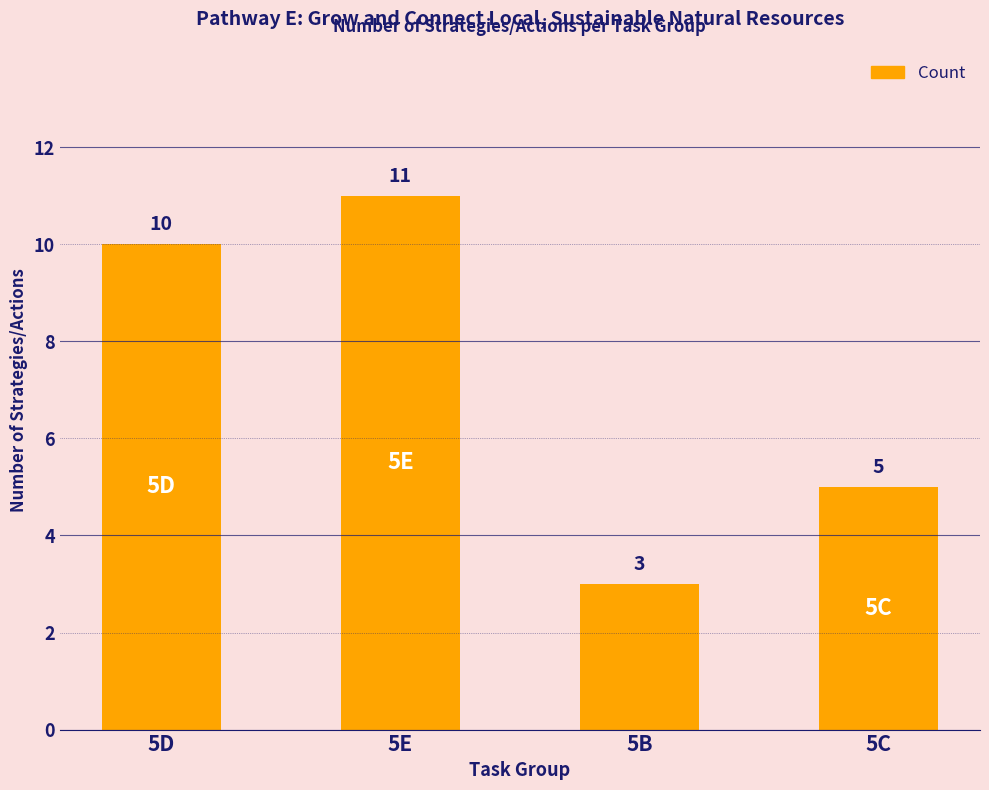

Which category has the highest value across all series?

5E